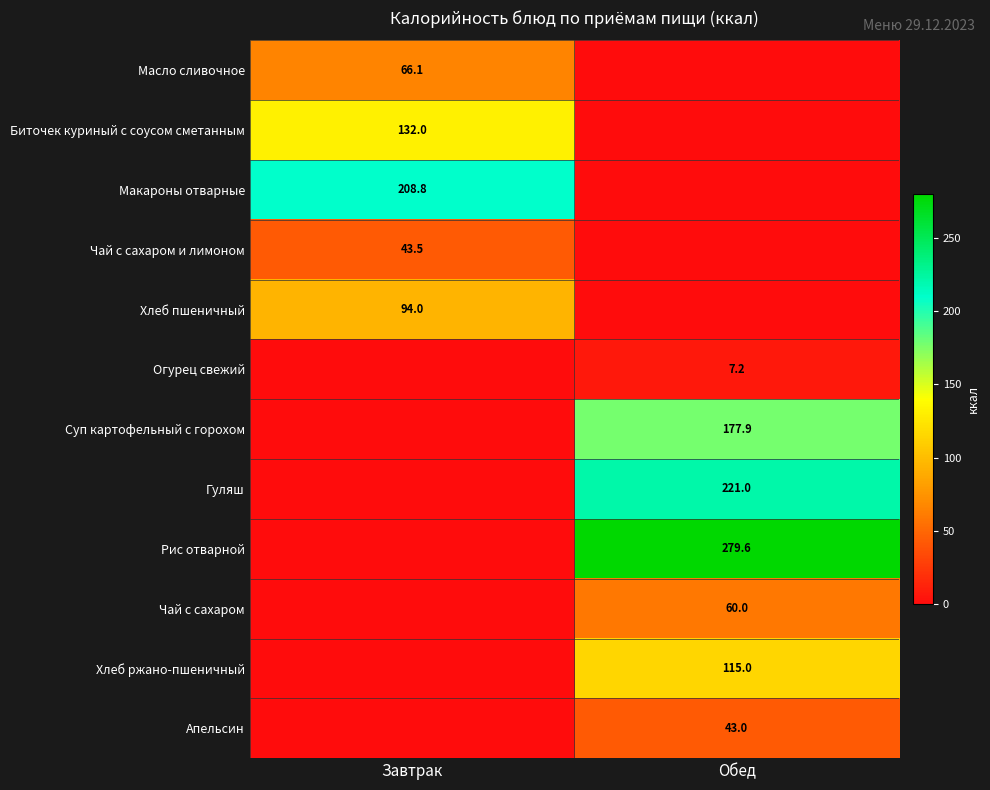

The value of Хлеб ржано-пшеничный at Обед is 115.0. True or false?

True